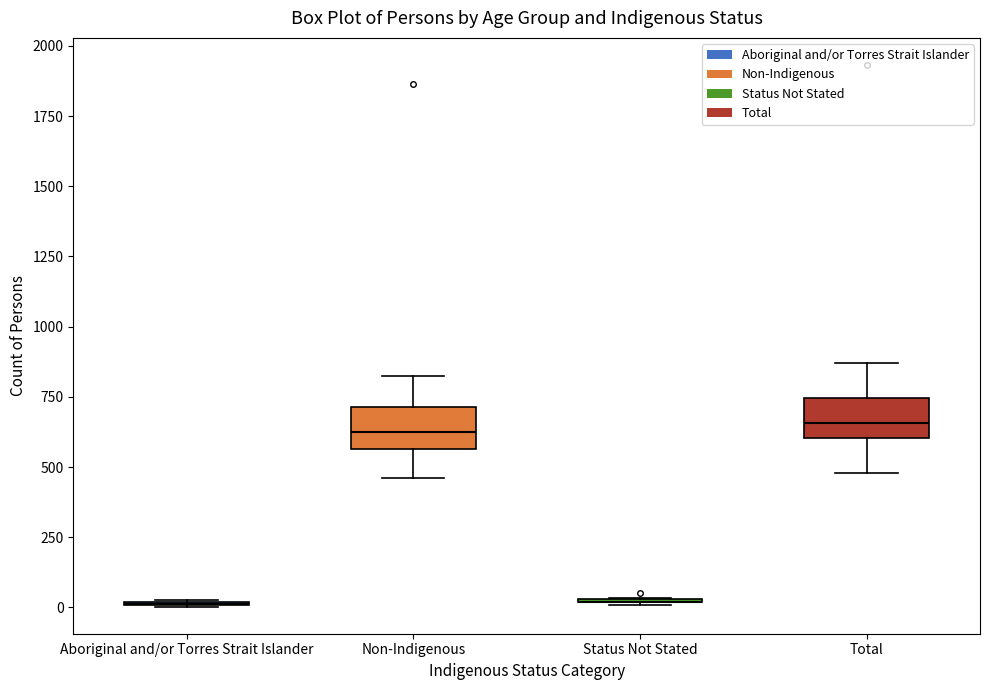

Reading left to right, transcribe this box plot: for each box, give where its median line is, the range the box spans, and where its two whiskers end, as read against the y-axis. The values are not printed on the chart, so give them approximately, as read against the axis.

Aboriginal and/or Torres Strait Islander: box collapsed to a line at 0, whiskers 0 to 50
Non-Indigenous: median 650, box 550 to 700, whiskers 450 to 850
Status Not Stated: box collapsed to a line at 0, whiskers 0 to 50
Total: median 650, box 600 to 750, whiskers 500 to 850